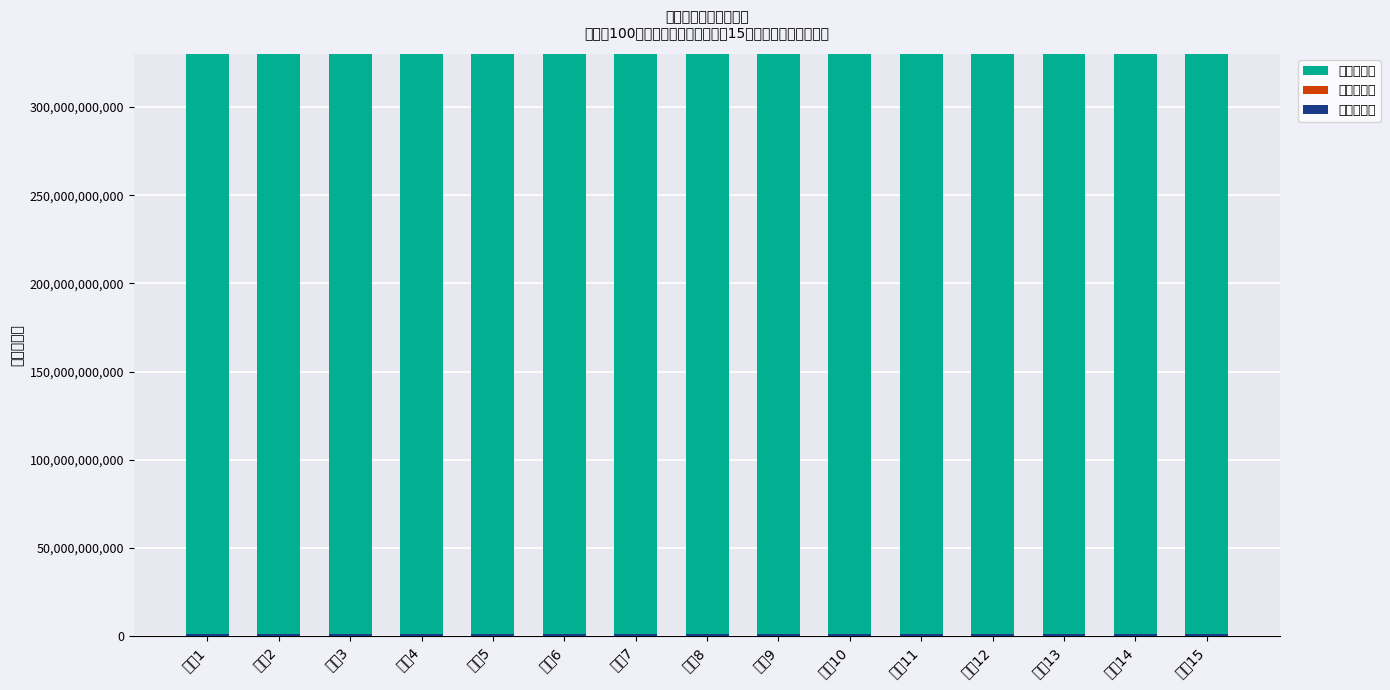

Where is 扩展编码段 nearest to the value 23000?

事项10